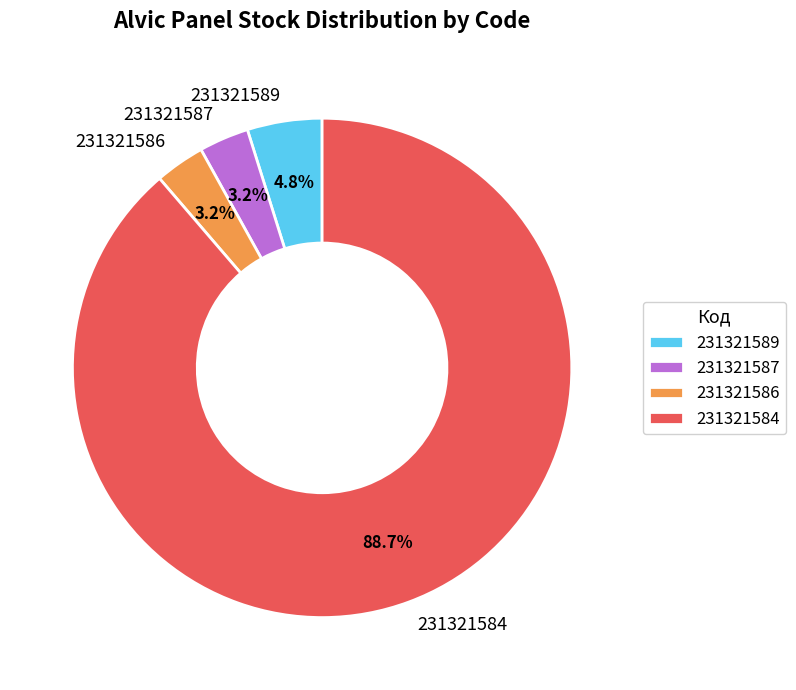

Which has a higher value, 231321584 or 231321586?

231321584